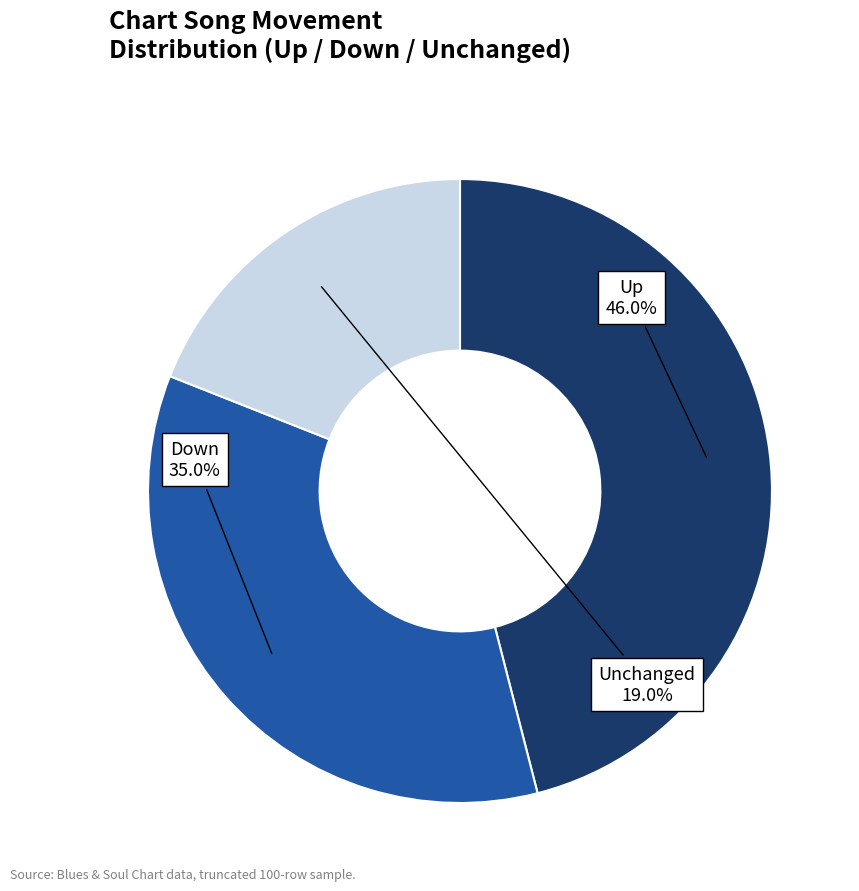

To the nearest percent, what is the difference between the largest and smallest slice percentages?

27%